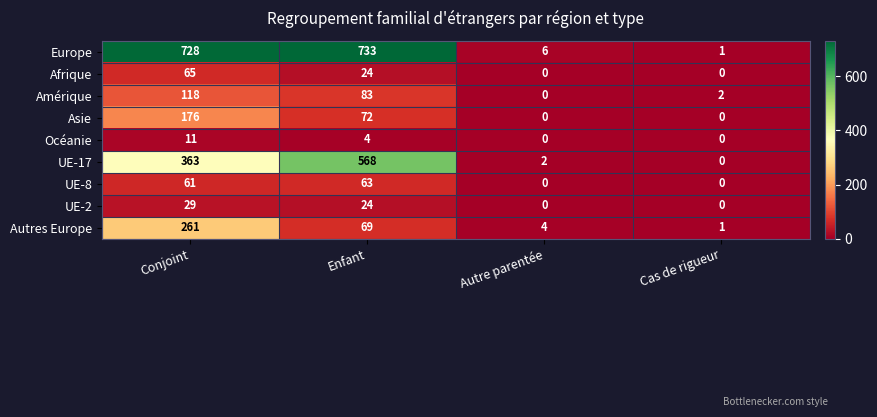

Is it true that Autres Europe equals 3 at Autre parentée?

False